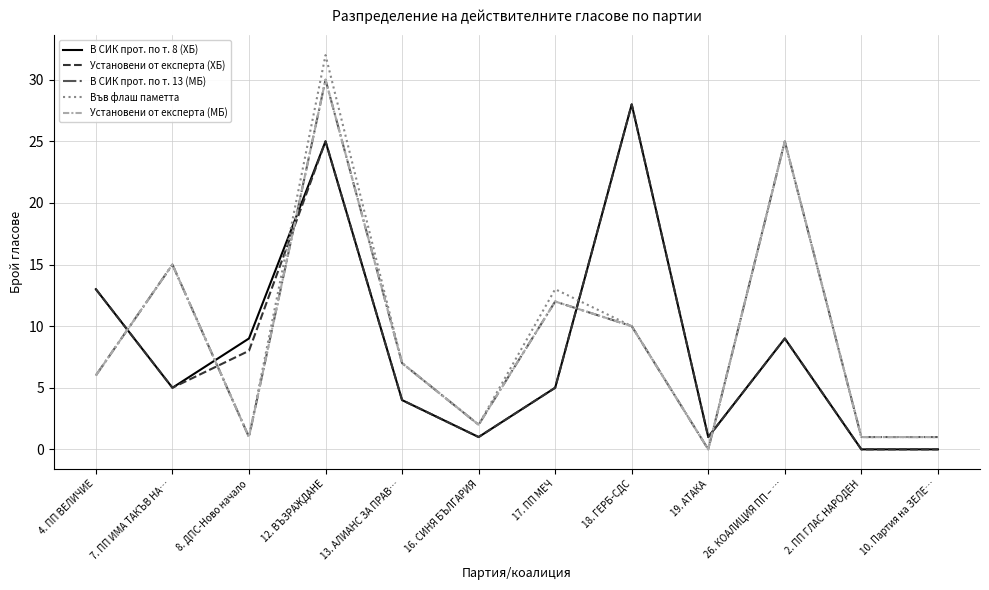

True or false: В СИК прот. по т. 8 (ХБ) and Установени от експерта (ХБ) intersect in this chart.

False